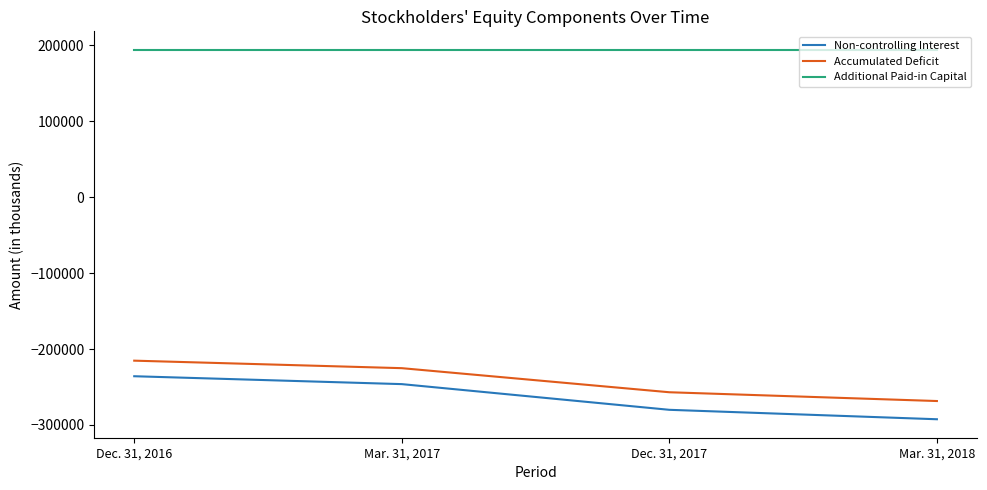

What position from the right is Dec. 31, 2016?

4